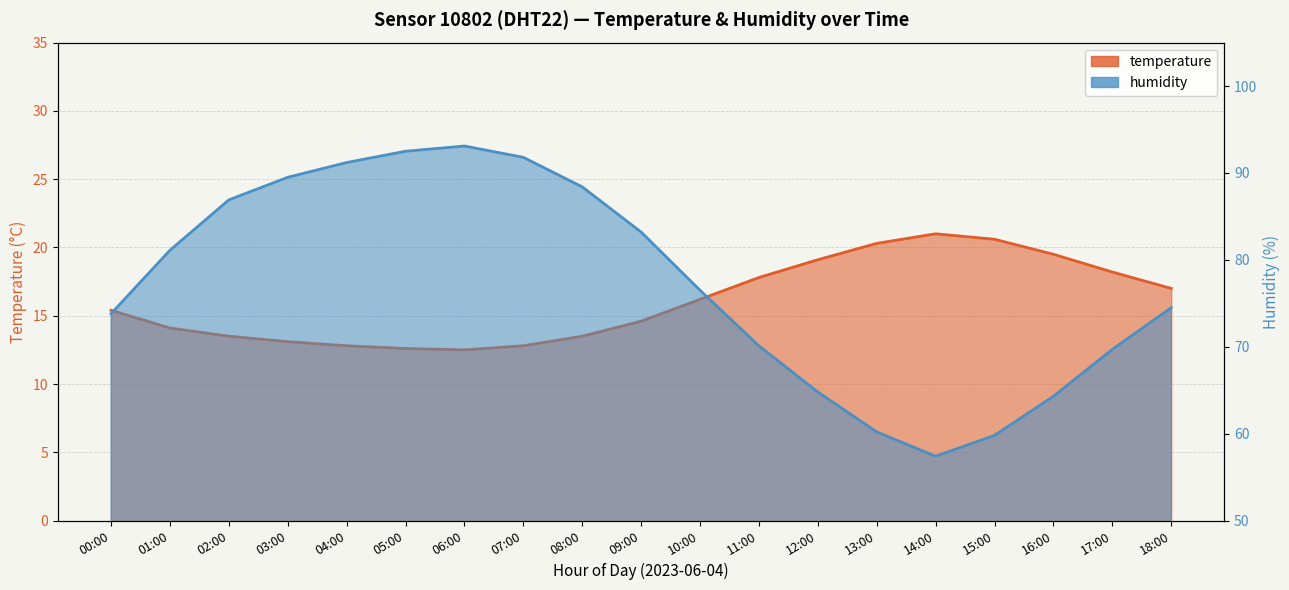

At how many categories does at least one series exceed 31?

19